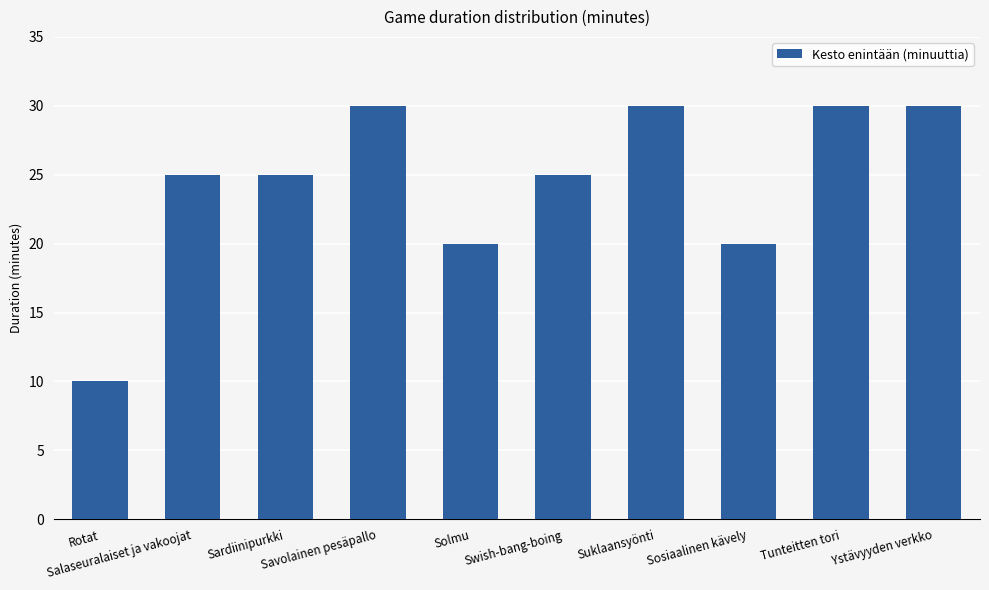

What is the greatest value displayed?

30